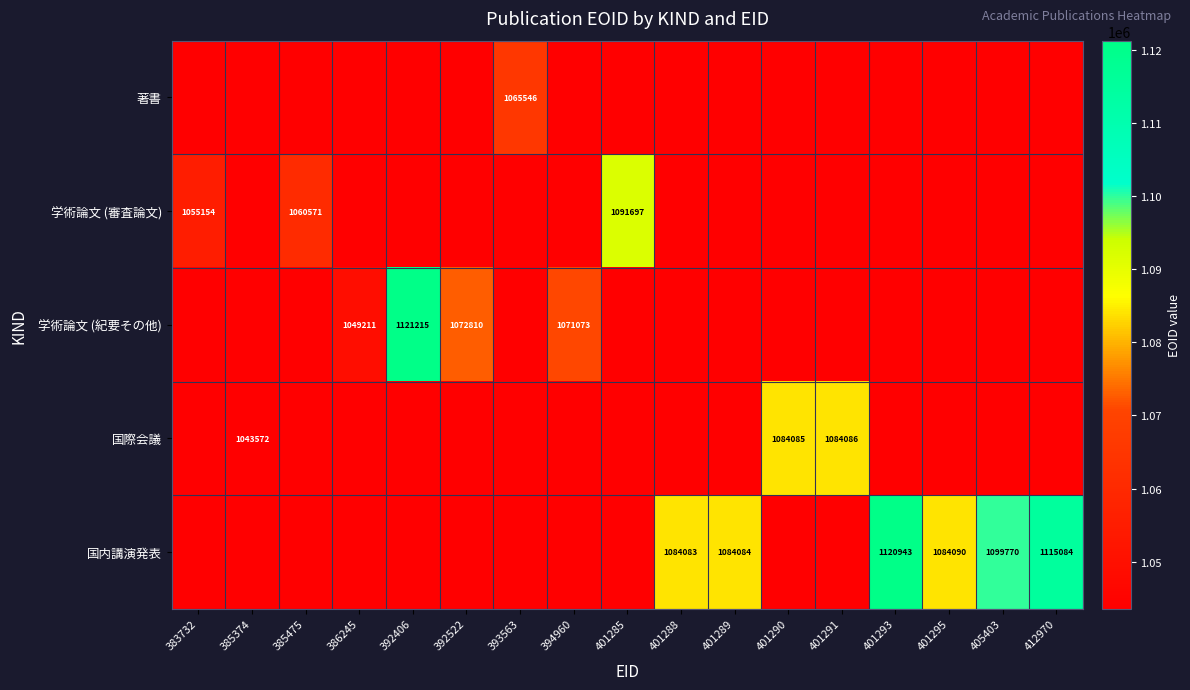

True or false: 国際会議 has a value of 1682385 at 401291.

False